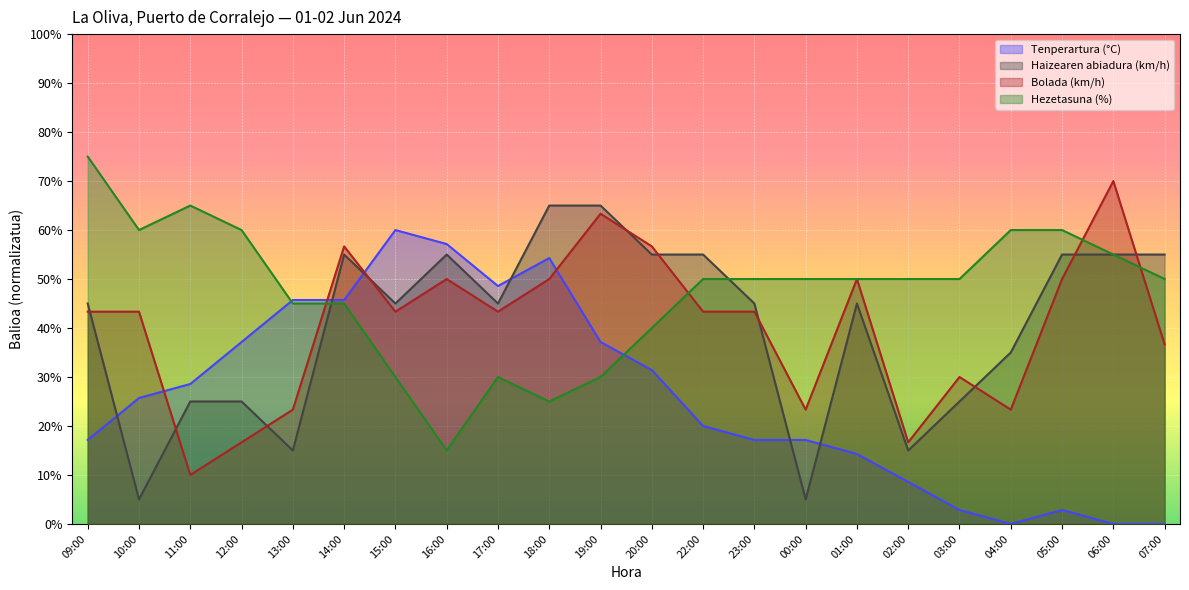

Does the chart display data point markers on the line(s)?

No